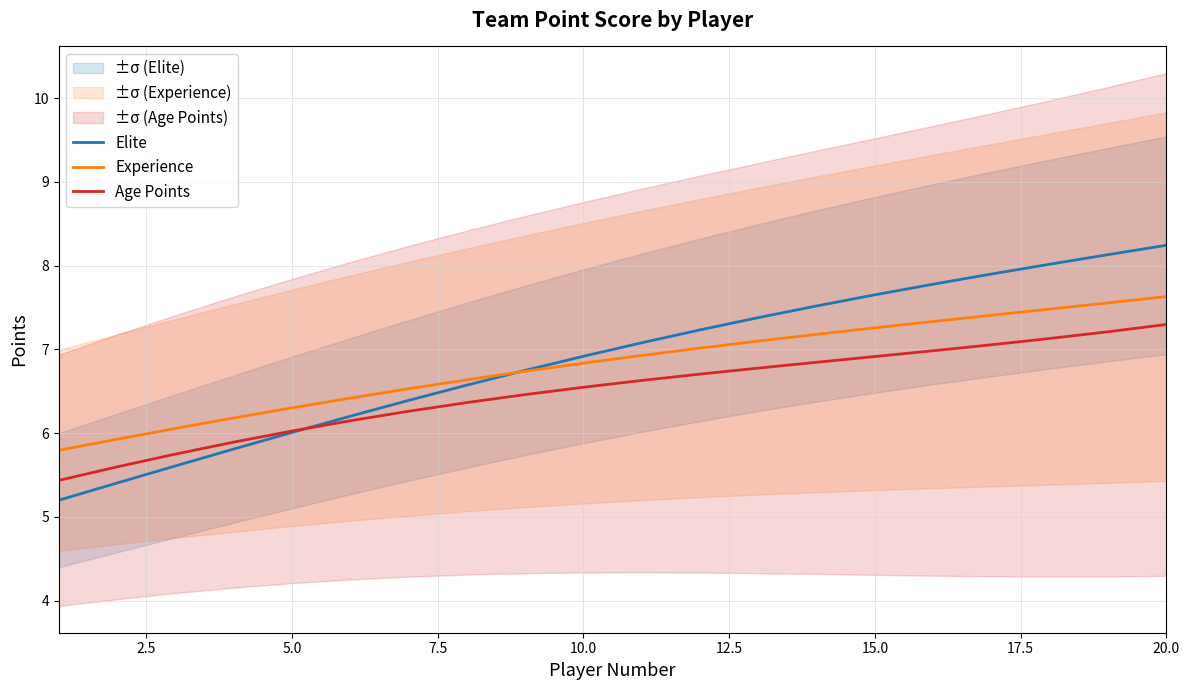

Rank the series by their maximum value, from highest to lowest.

Elite, Experience, Age Points